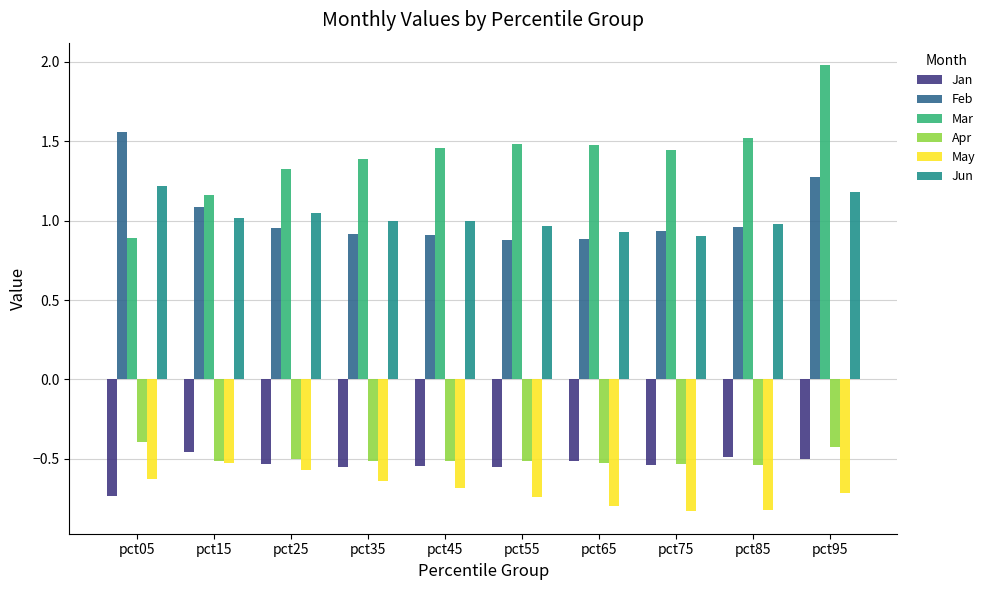

What is the maximum value for Apr?

-0.4